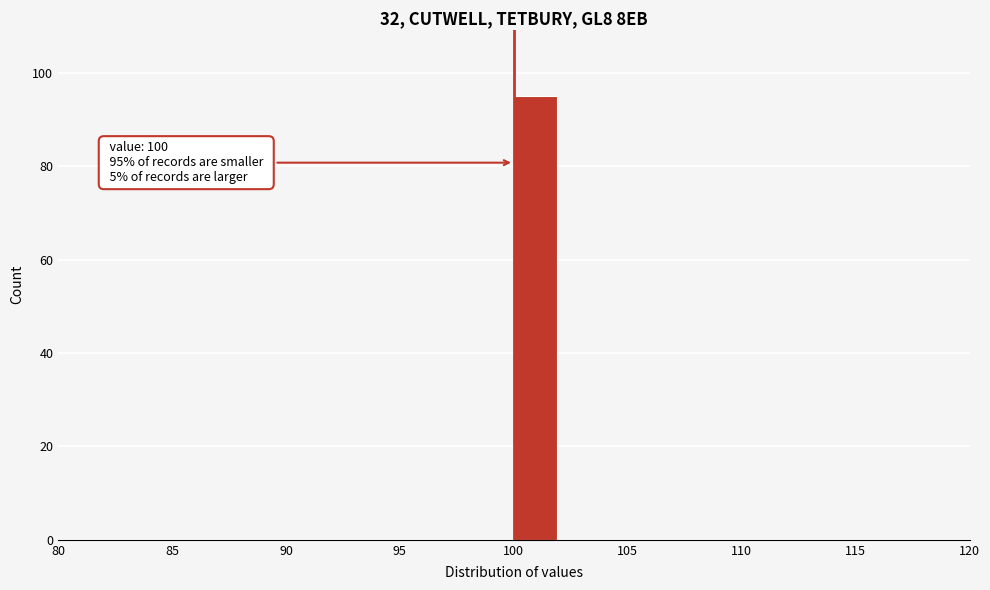

Over which range of the x-axis is the bar tallest?

100 to 102